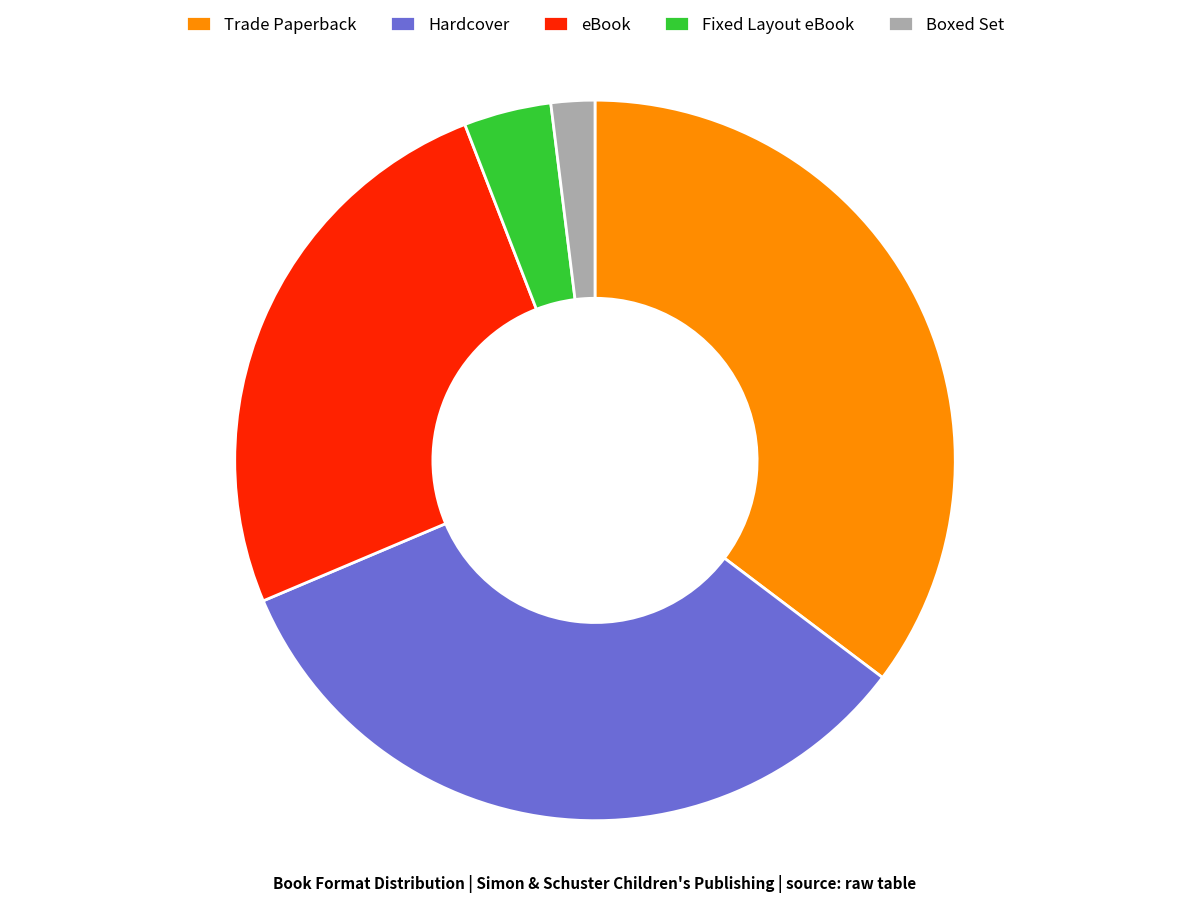

Count the number of slices in the pie.

5